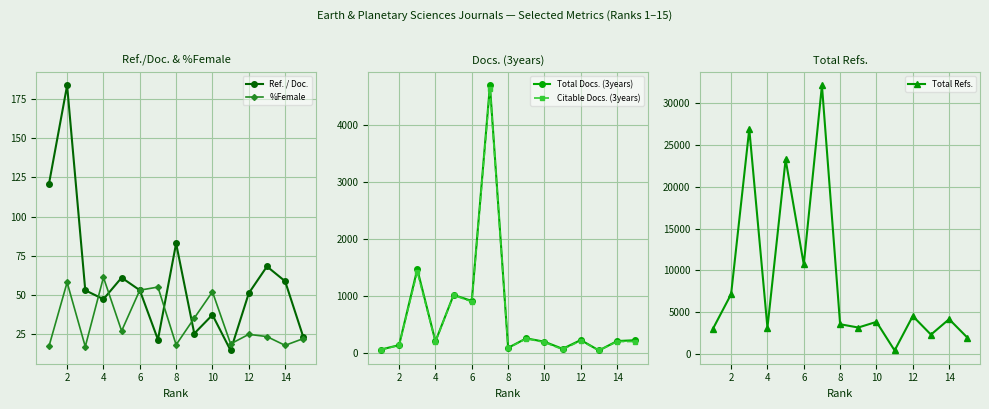

Which series has the largest total across all categories?

Total Refs.